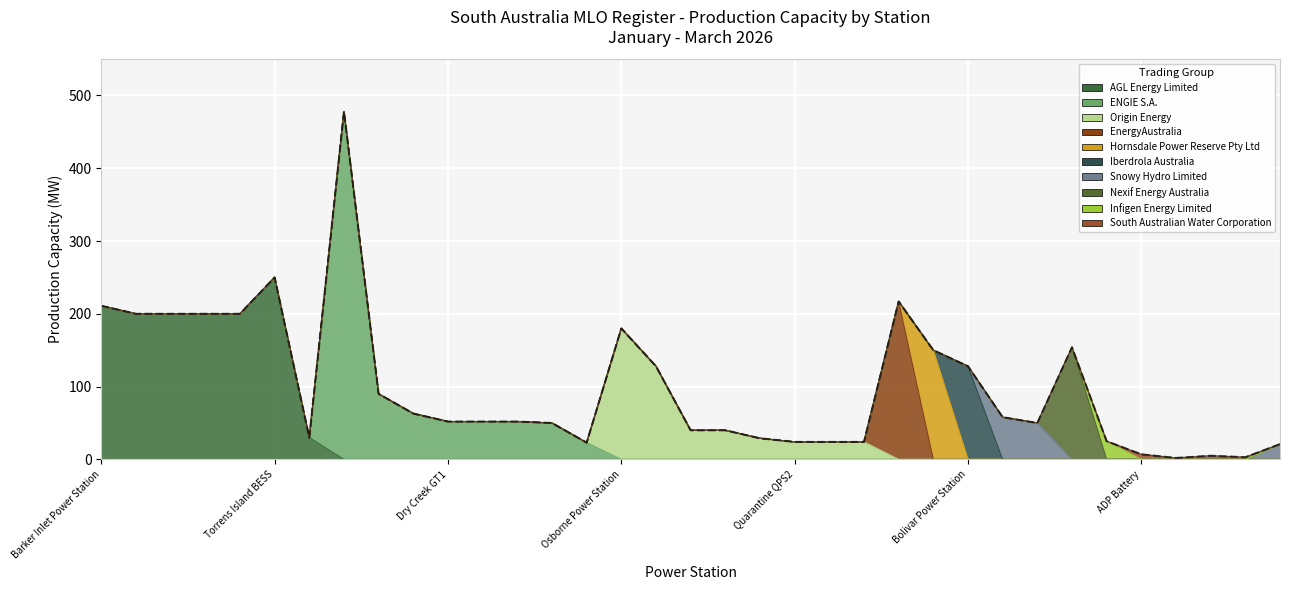

What is the average value?

99